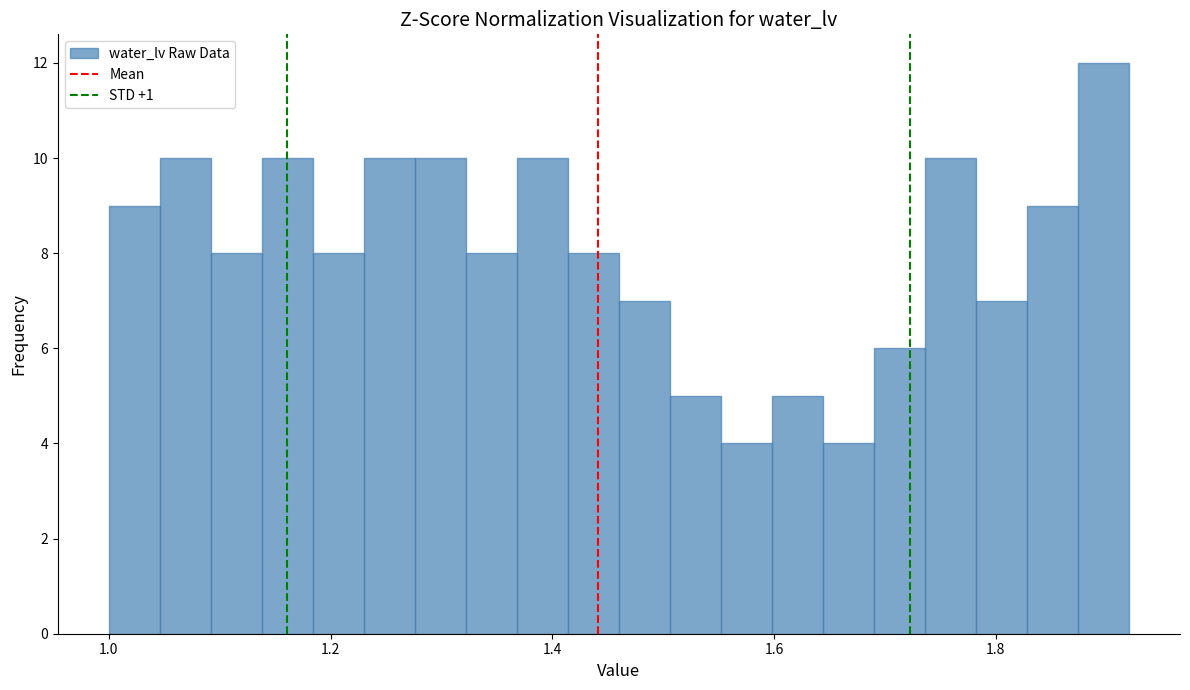

Around what value on the x-axis is the tallest bar? Give the approximate position of its centre, as read against the axis.

1.90